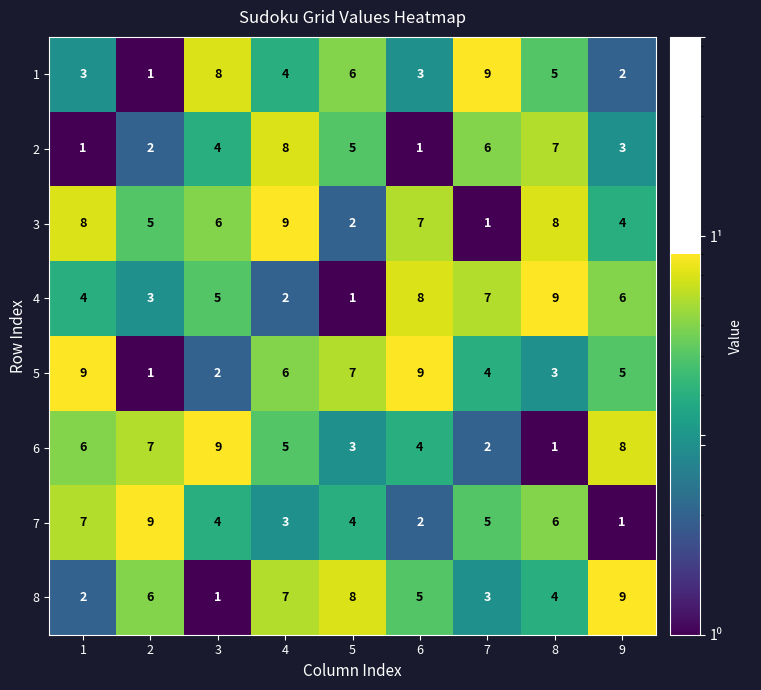

At which category is the sum across all series the highest?

4